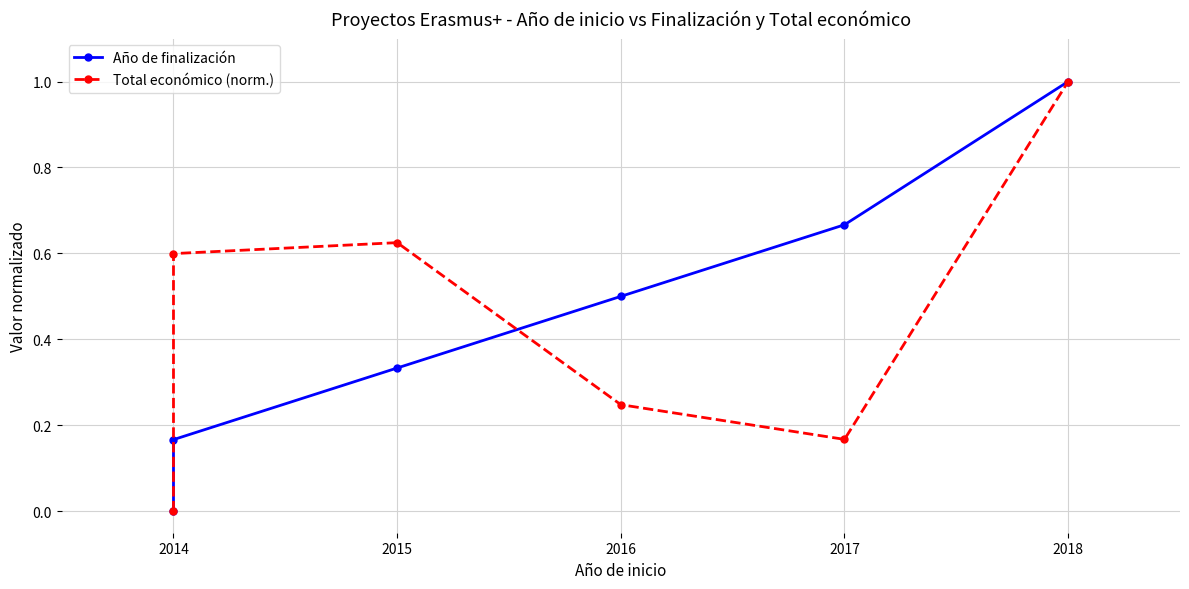

Does the chart have visible grid lines?

Yes